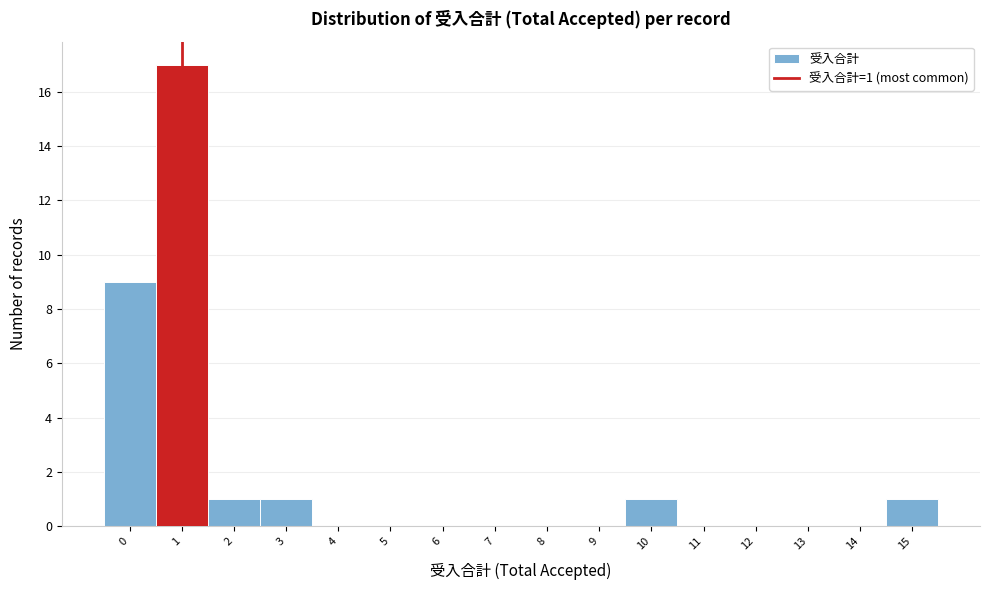

Reading left to right, list all the values displayed in this chart.

0=9	1=17	2=1	3=1	4=0	5=0	6=0	7=0	8=0	9=0	10=1	11=0	12=0	13=0	14=0	15=1